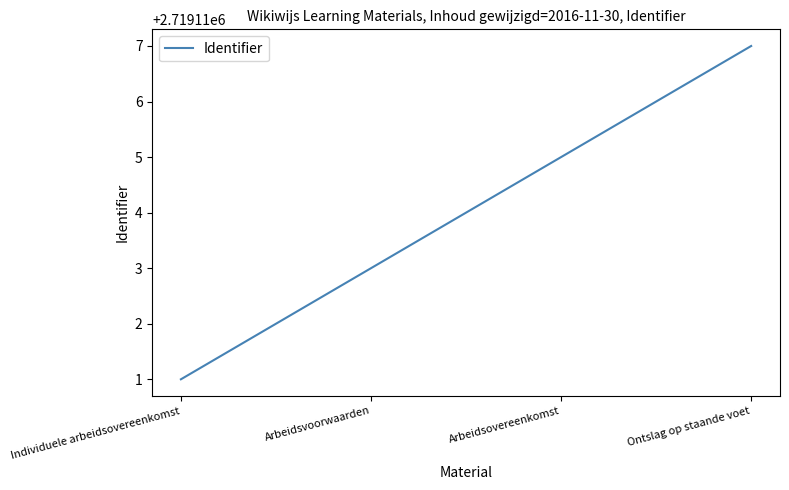

What position from the right is Ontslag op staande voet?

1